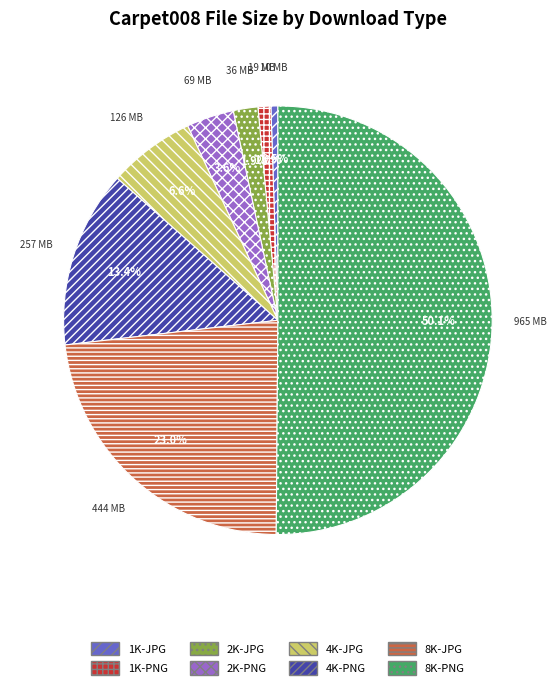

To the nearest percent, what portion does 8K-PNG represent?

50%